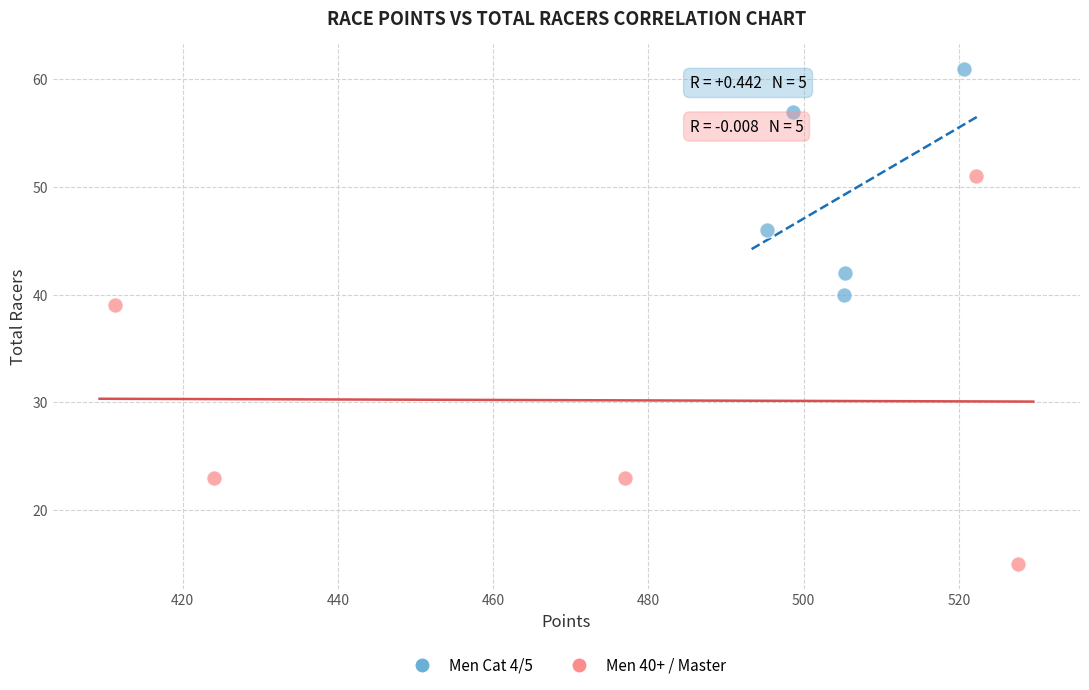

Which series contains the lowest Y value?

Men 40+ / Master